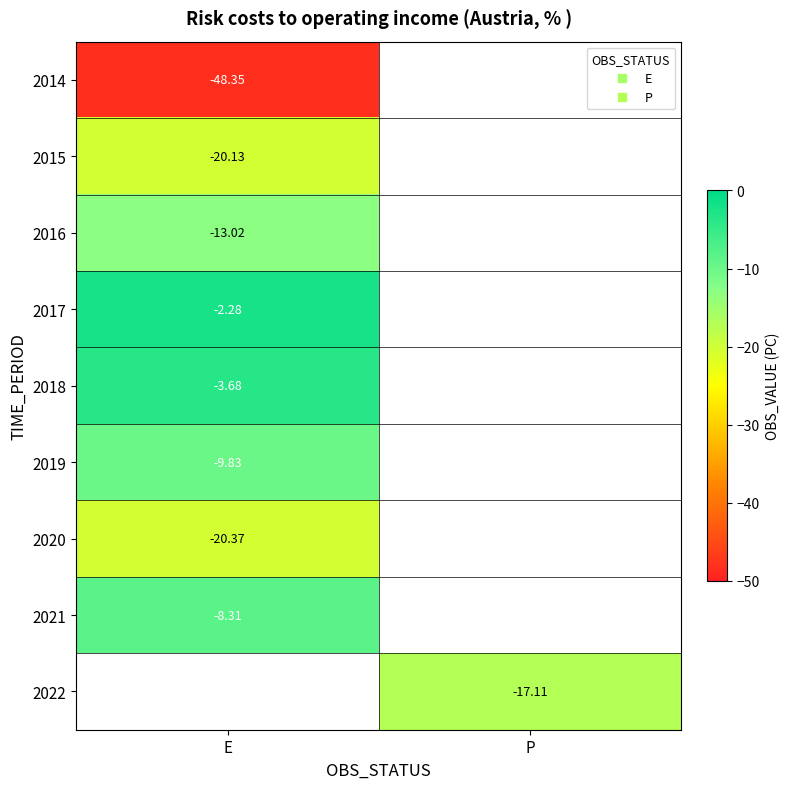

At which category does the chart reach its peak across all series?

E